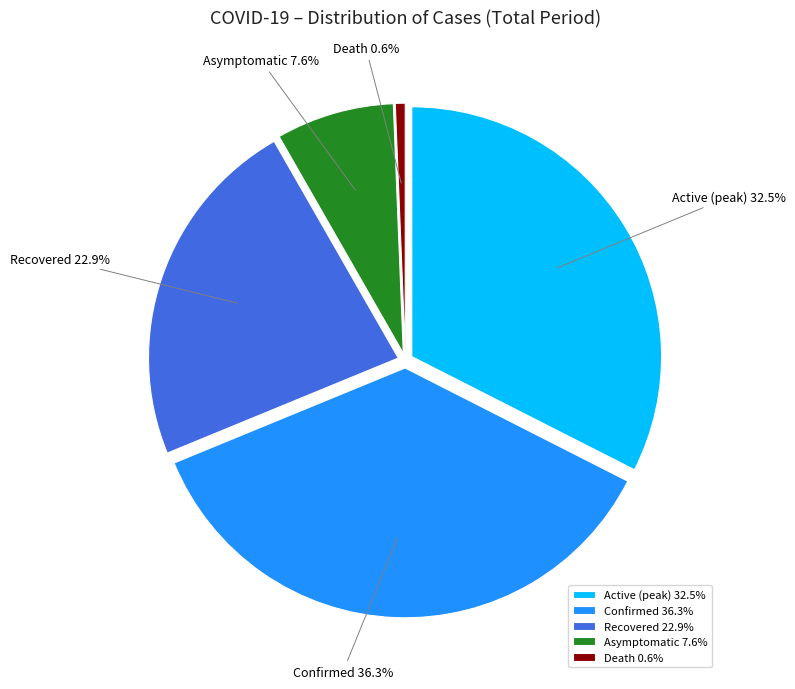

Is it true that Confirmed is 2% of the pie?

False